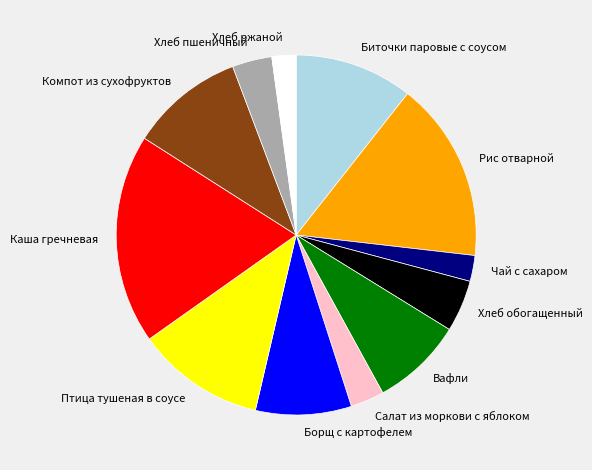

Do Борщ с картофелем and Каша гречневая together represent more than half of the pie?

No